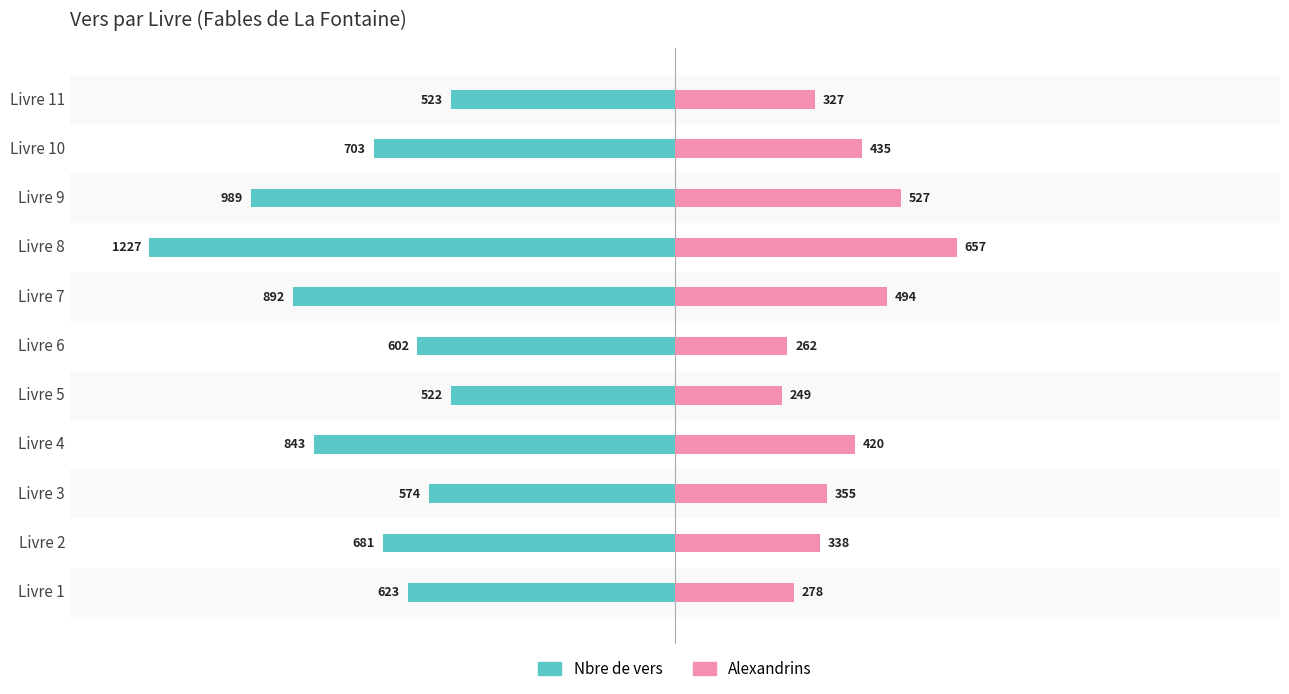

What are all the series names shown in the legend?

Nbre de vers, Alexandrins